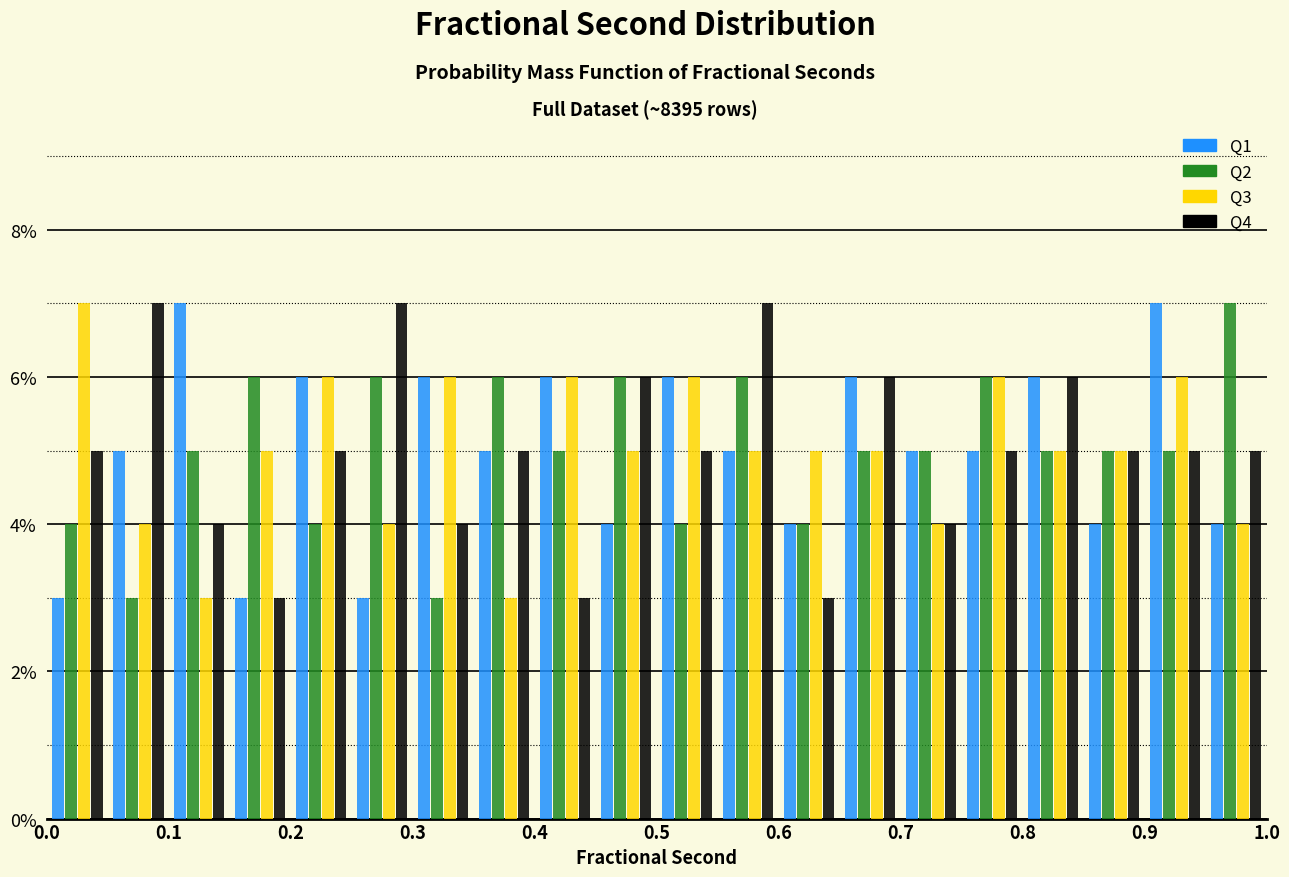

What is the height of the Q2 bar covering 0.60 to 0.65 on the x-axis? The values are not printed on the chart, so give them approximately, as read against the axis.

4